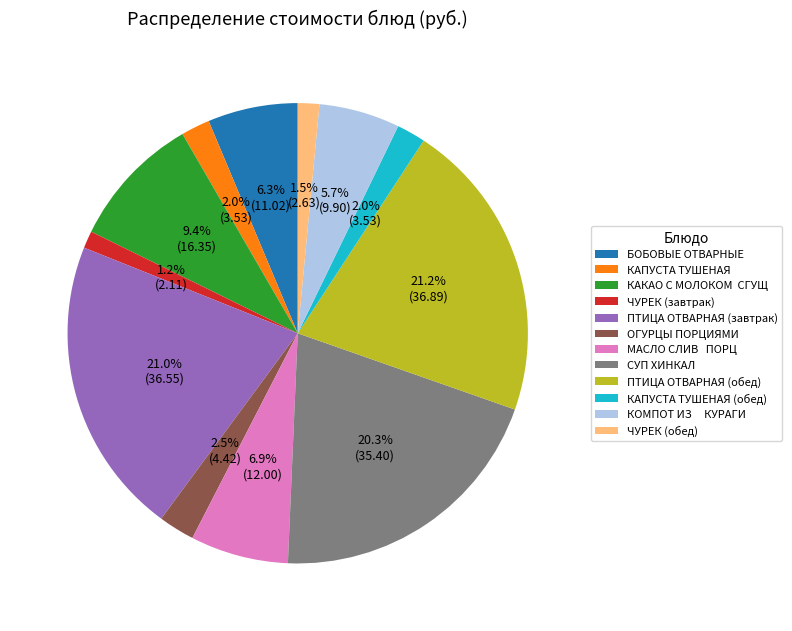

Which has a higher value, СУП ХИНКАЛ or ОГУРЦЫ ПОРЦИЯМИ?

СУП ХИНКАЛ